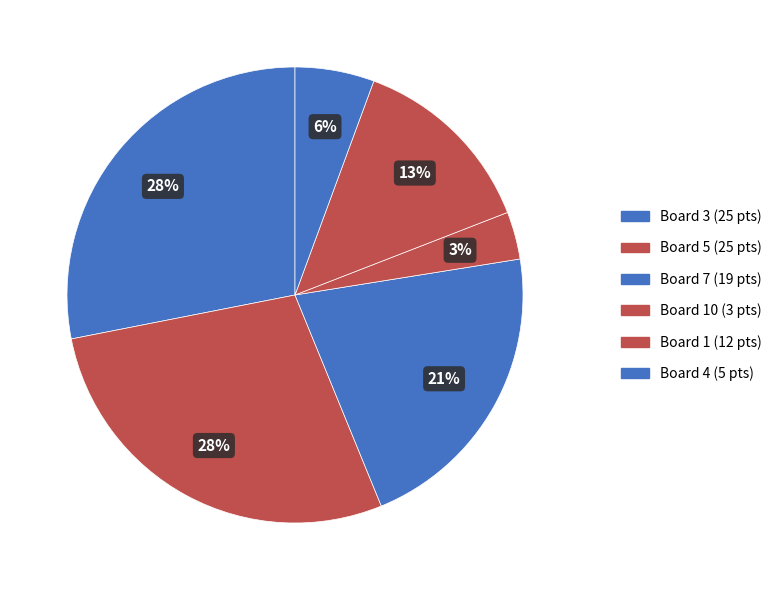

How many segments does this pie chart have?

6